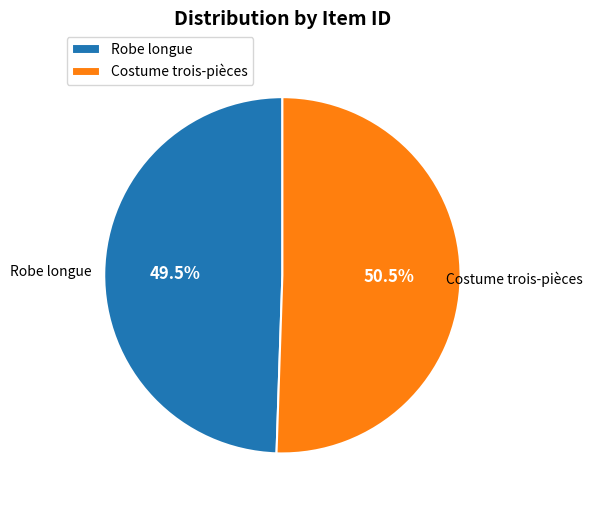

Rank the categories by value from highest to lowest.

Costume trois-pièces, Robe longue